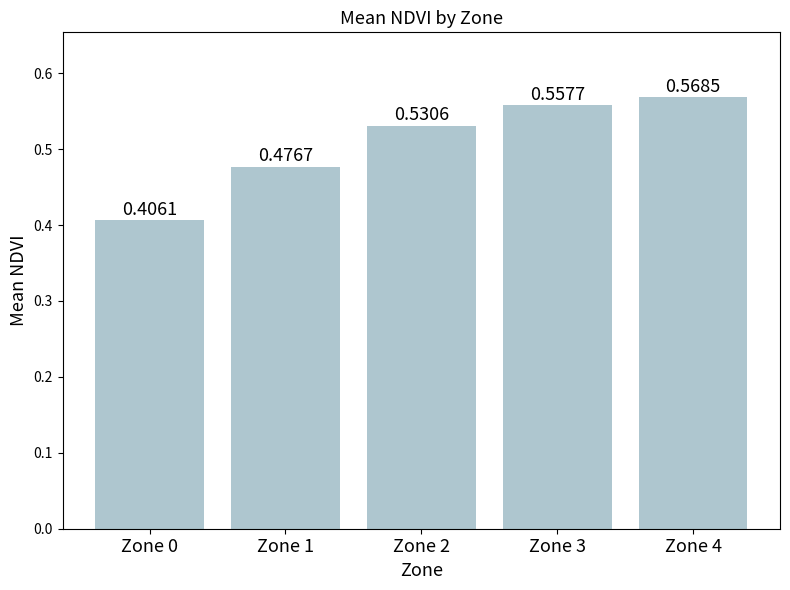

Are the bars grouped side by side (vs. stacked)?

No